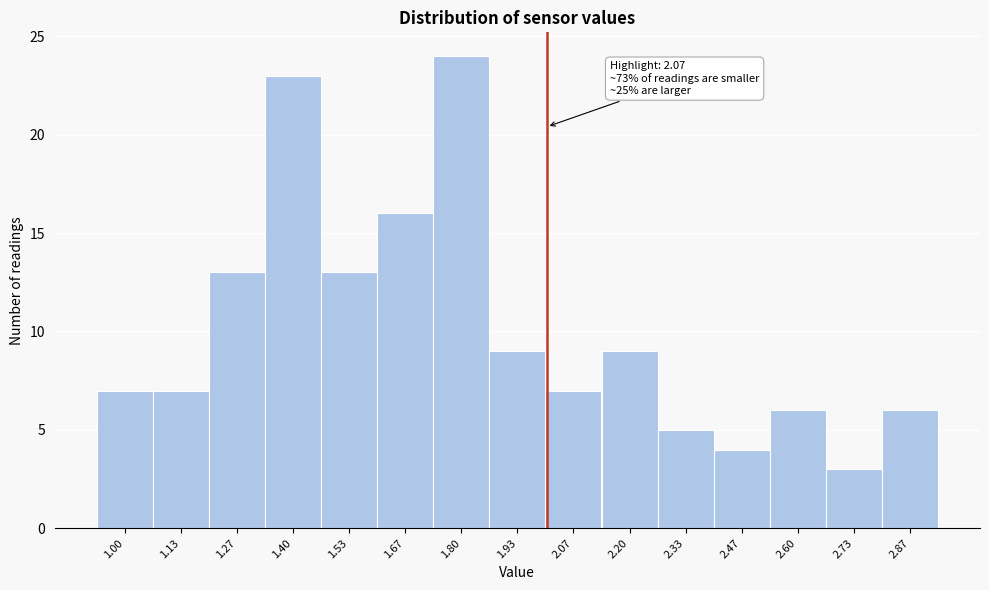

Reading left to right, extract all data points from this chart.

1.00=7	1.13=7	1.27=13	1.40=23	1.53=13	1.67=16	1.80=24	1.93=9	2.07=7	2.20=9	2.33=5	2.47=4	2.60=6	2.73=3	2.87=6